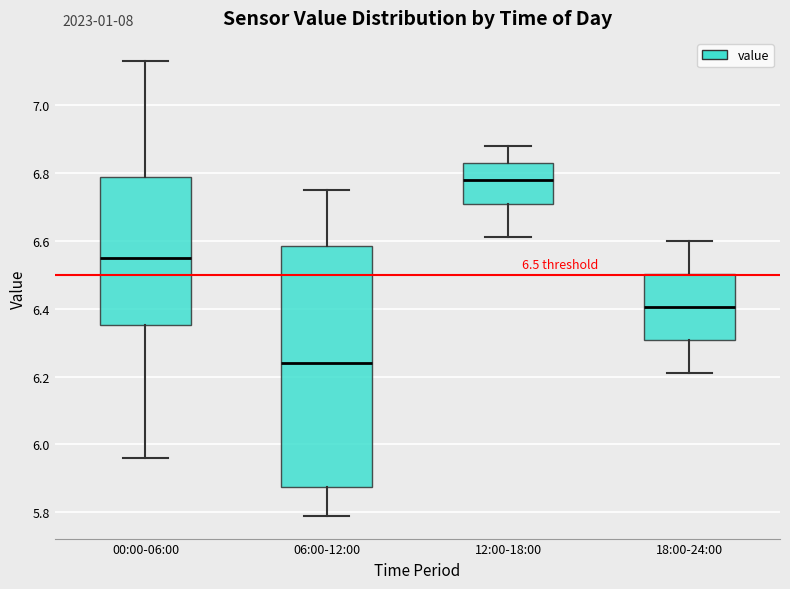

Which box is the tallest, from its lower edge to its upper edge?

06:00-12:00